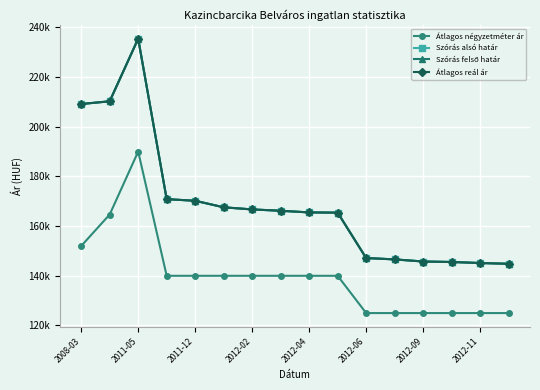

Reading left to right, transcribe all the data shown in this chart.

Átlagos négyzetméter ár: 152000	164667	190000	140000	140000	140000	140000	140000	140000	140000	125000	125000	125000	125000	125000	125000
Szórás alsó határ: 209142	210228	235438	170849	170192	167568	166712	166175	165509	165421	147147	146601	145751	145559	145139	144835
Szórás felső határ: 209142	210228	235438	170849	170192	167568	166712	166175	165509	165421	147147	146601	145751	145559	145139	144835
Átlagos reál ár: 209142	210228	235438	170849	170192	167568	166712	166175	165509	165421	147147	146601	145751	145559	145139	144835